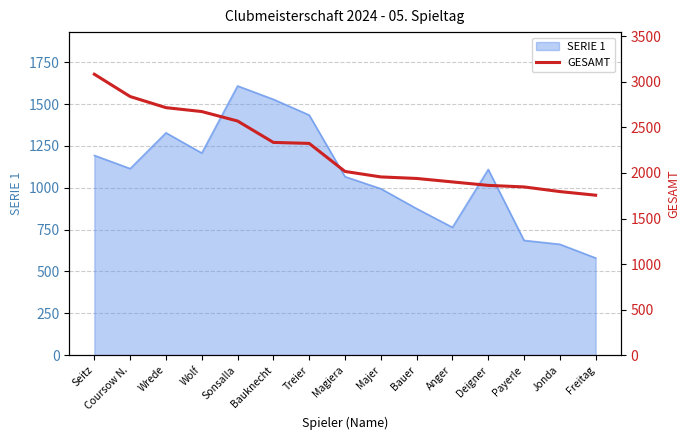

Which category has the highest value in the SERIE 1 series?

Sonsalla